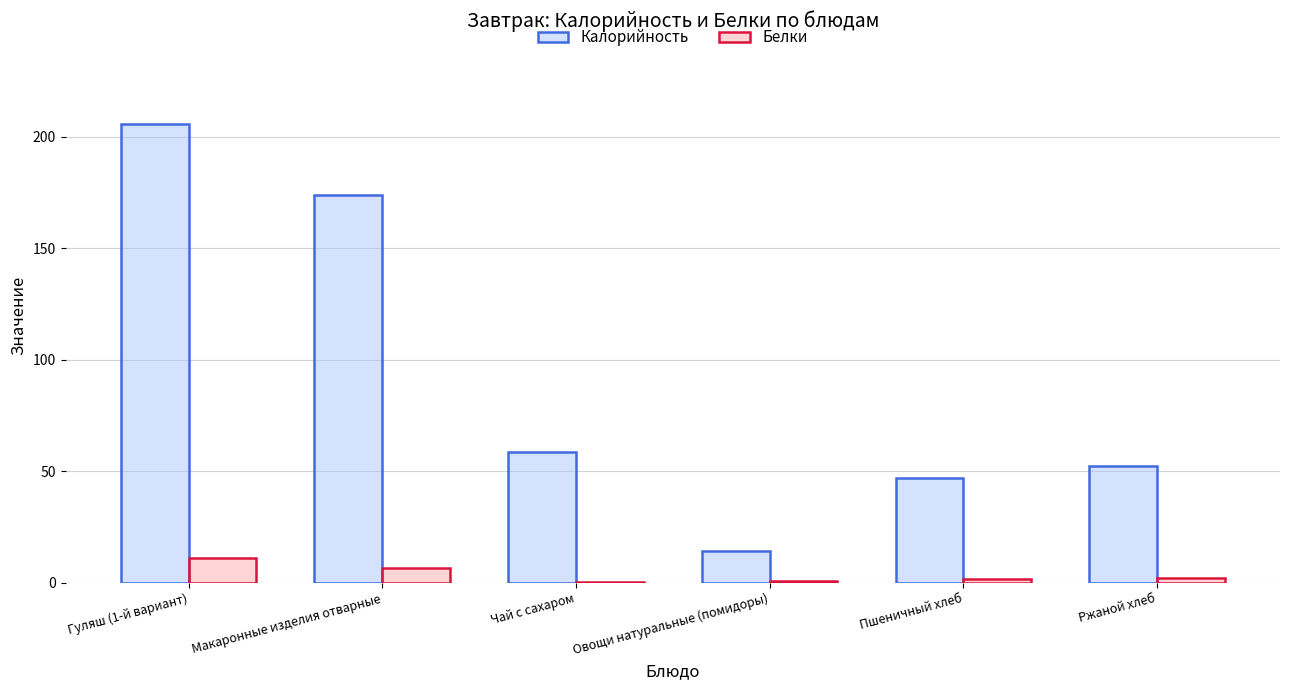

What is the sum of the Калорийность values at Ржаной хлеб and Макаронные изделия отварные?

226.1